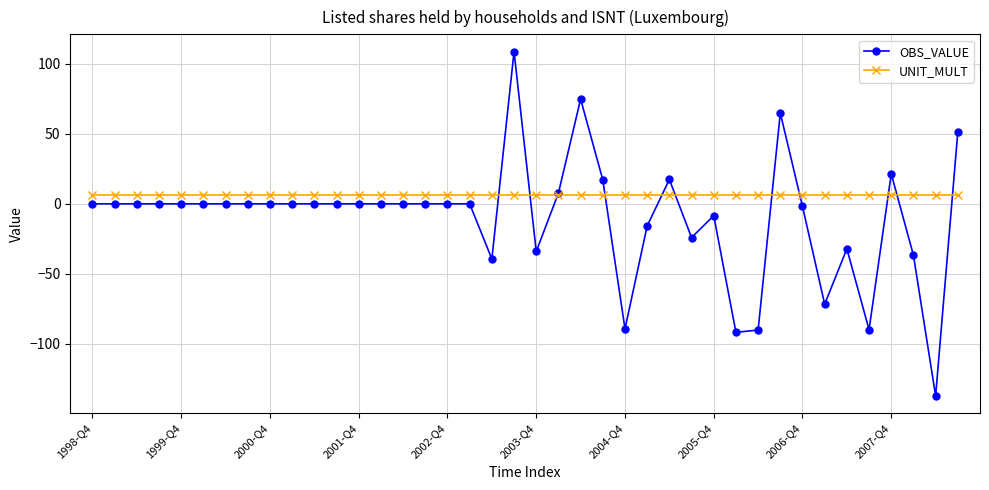

Count the number of data series in this chart.

2